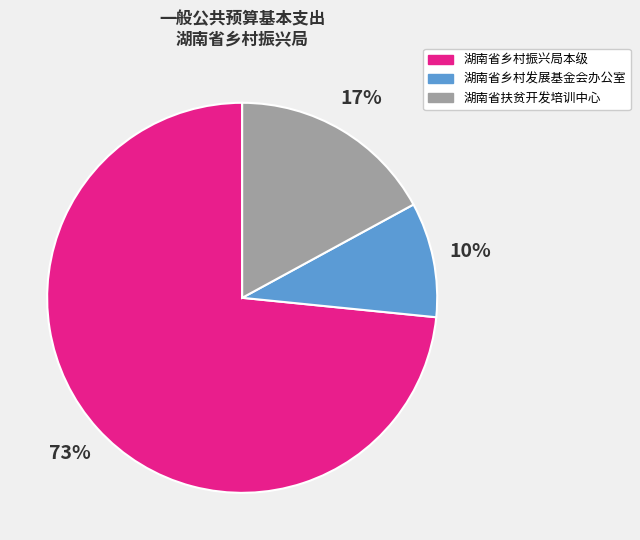

What is the largest slice in the pie chart?

湖南省乡村振兴局本级